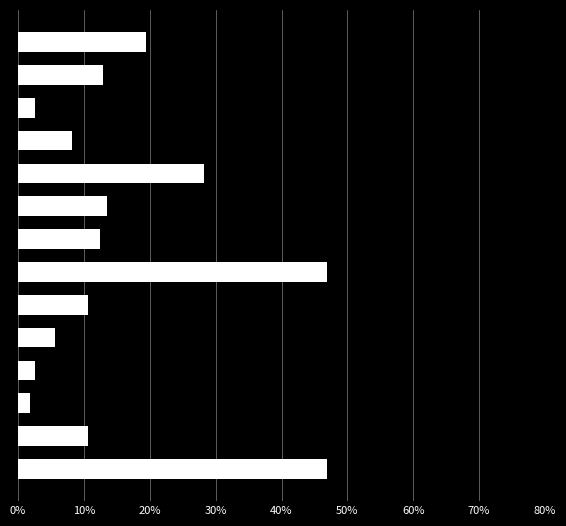

What is the sum of all values?

222.1